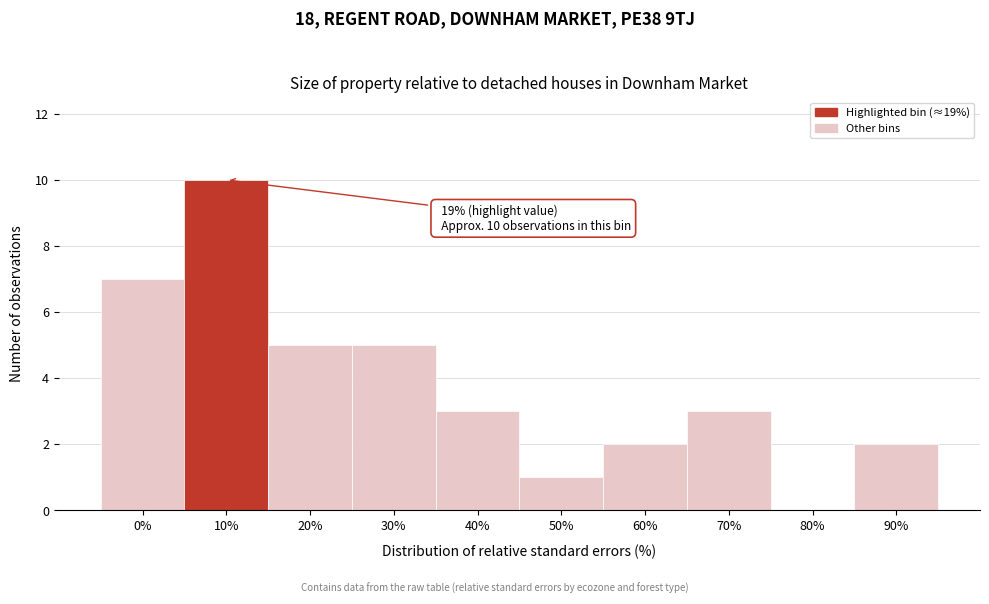

Reading right to left, extract all data points from this chart.

90%=2	80%=0	70%=3	60%=2	50%=1	40%=3	30%=5	20%=5	10%=10	0%=7